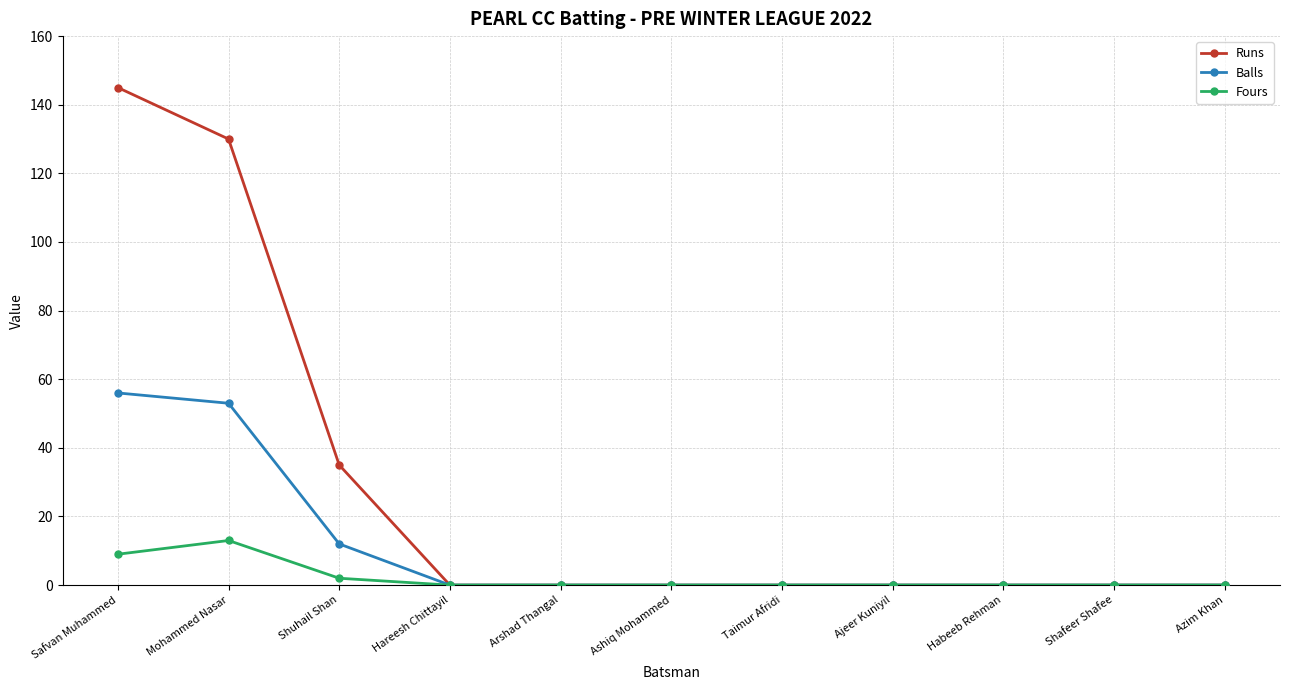

List the series in order of their peak value, highest first.

Runs, Balls, Fours